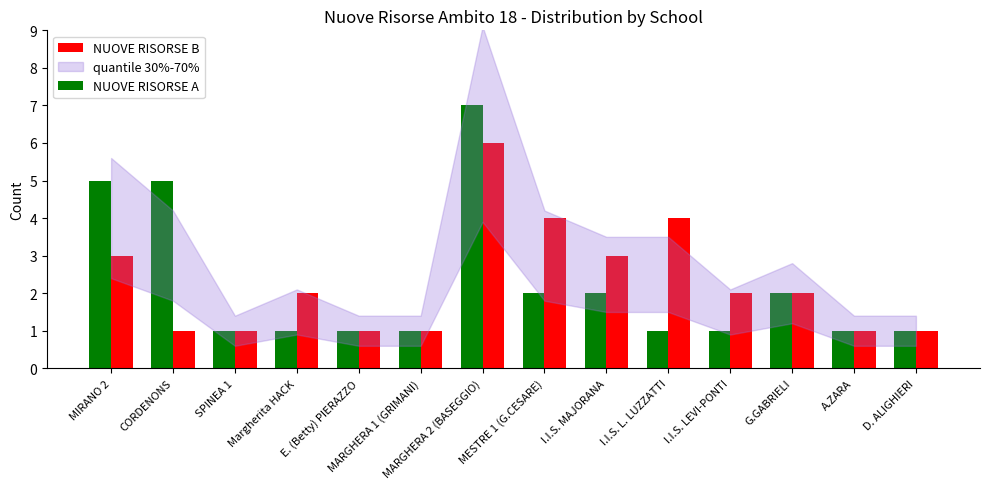

Which series changed the most between Margherita HACK and MESTRE 1 (G.CESARE)?

NUOVE RISORSE B